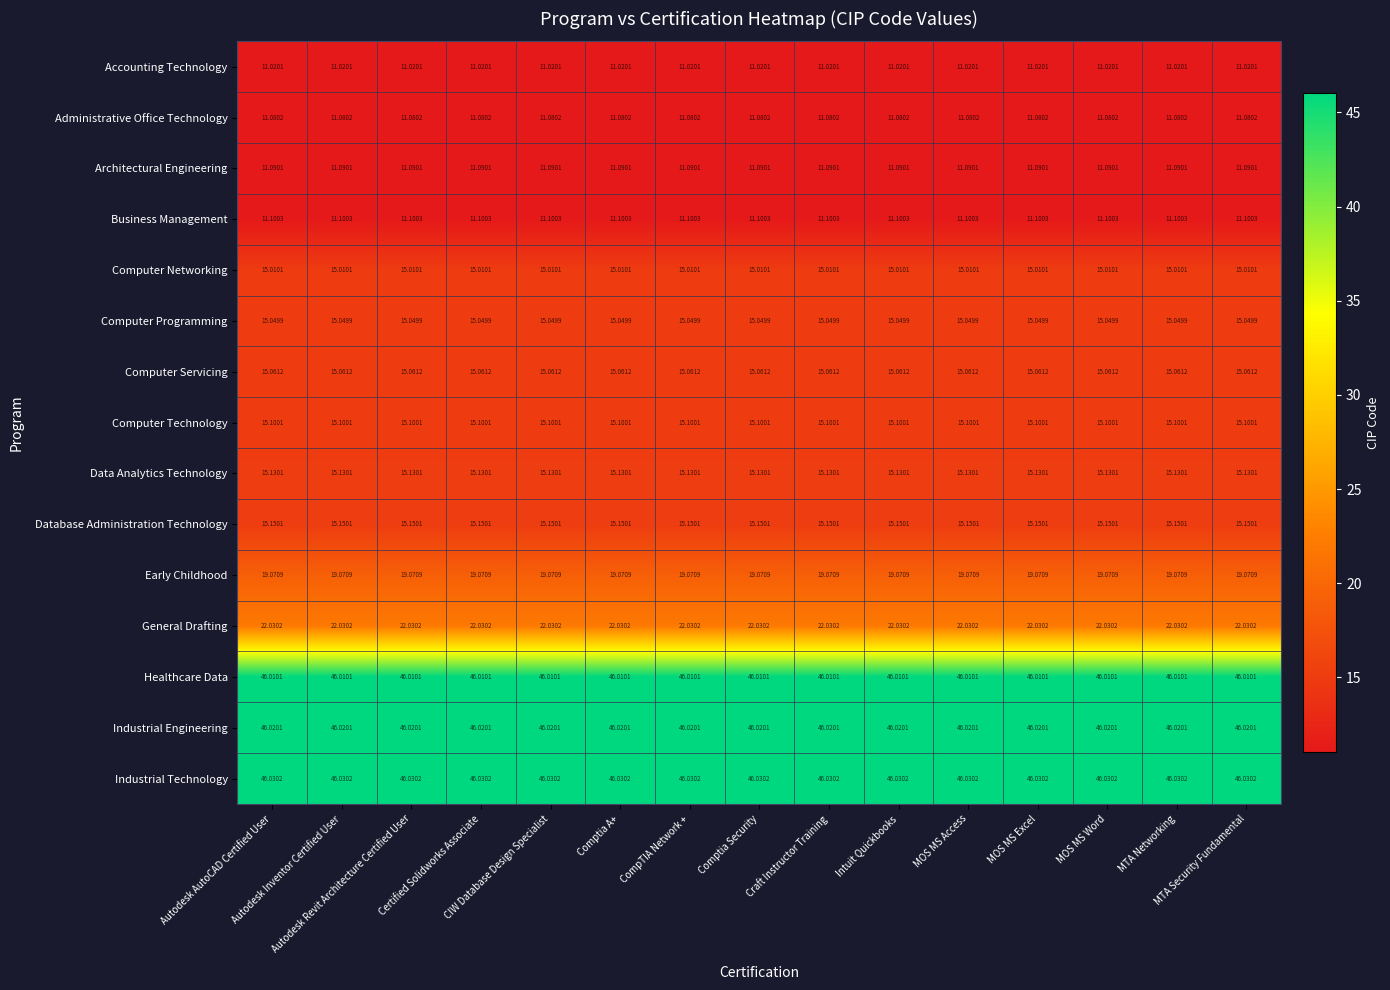

What is the greatest value displayed?

46.0